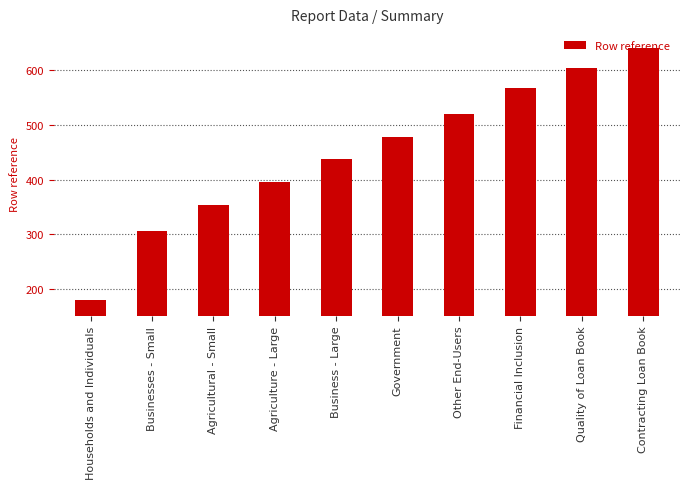

List the labels in order of value, smallest first.

Households and Individuals, Businesses - Small, Agricultural - Small, Agriculture - Large, Business - Large, Government, Other End-Users, Financial Inclusion, Quality of Loan Book, Contracting Loan Book